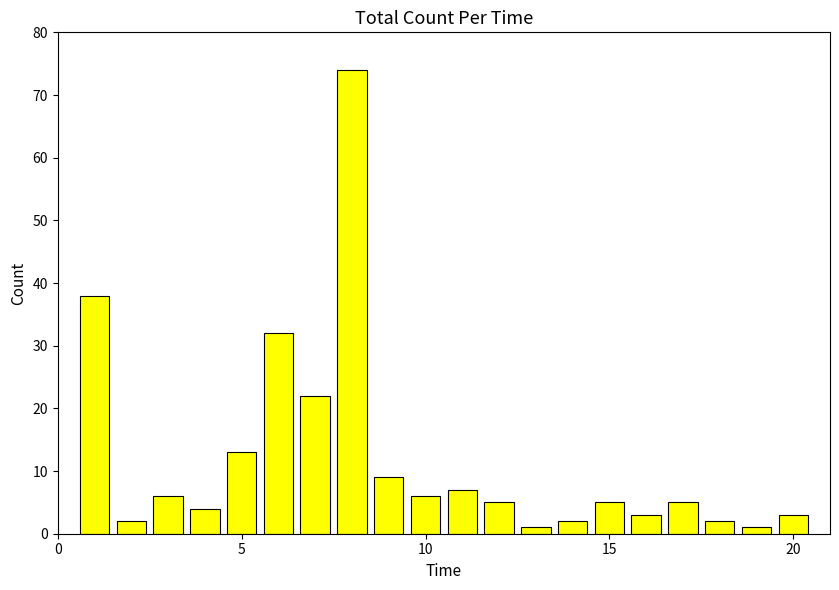

What is the maximum value shown in the chart?

74